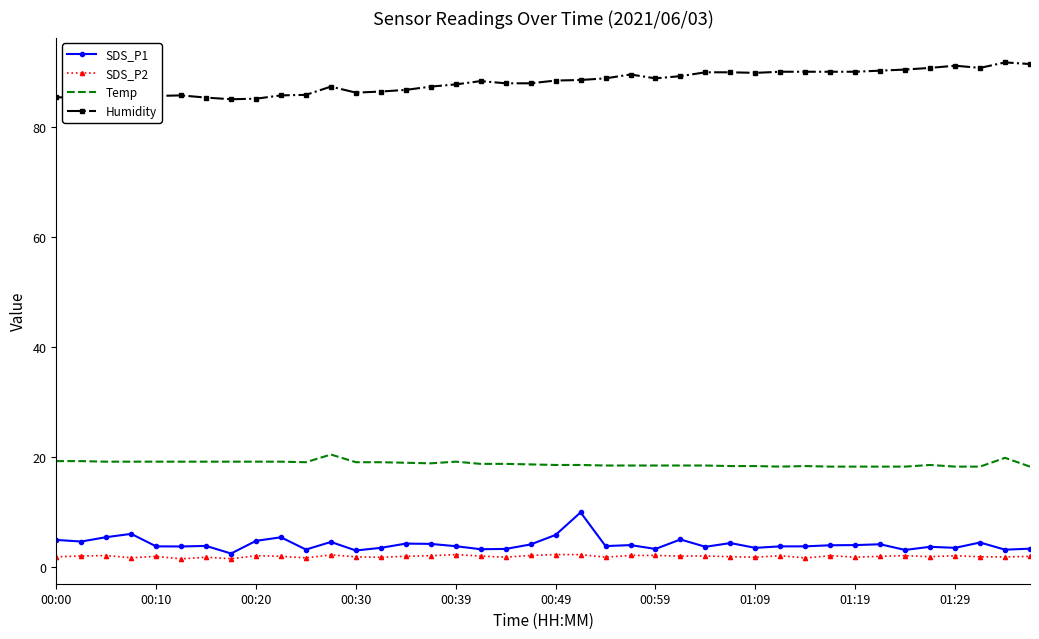

What are all the series names shown in the legend?

SDS_P1, SDS_P2, Temp, Humidity